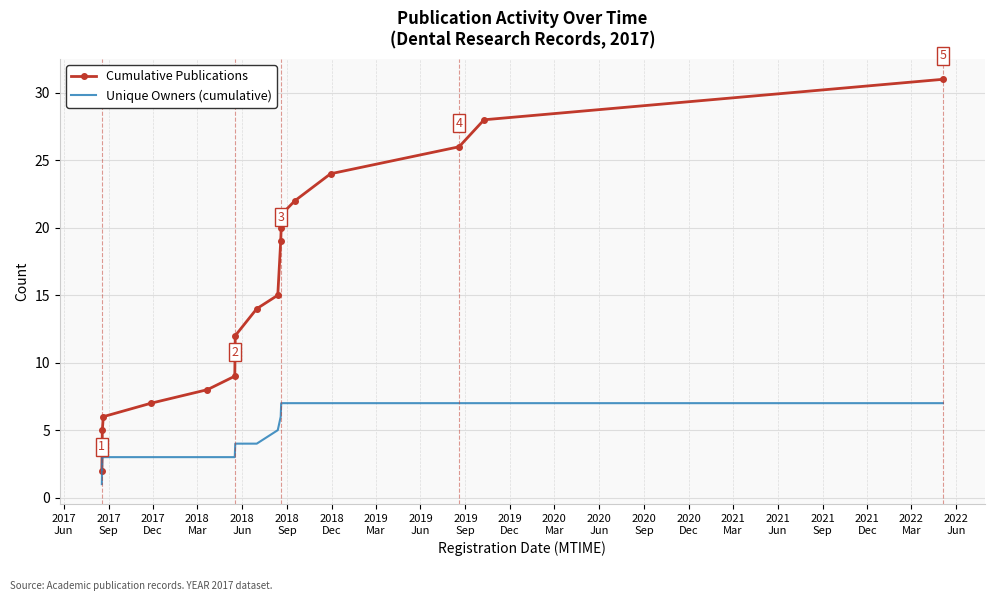

Reading left to right, extract all data points from this chart.

Cumulative Publications: 2	5	6	7	8	9	12	14	15	19	20	21	22	24	26	28	31
Unique Owners (cumulative): 1	3	3	3	3	3	4	4	5	6	7	7	7	7	7	7	7